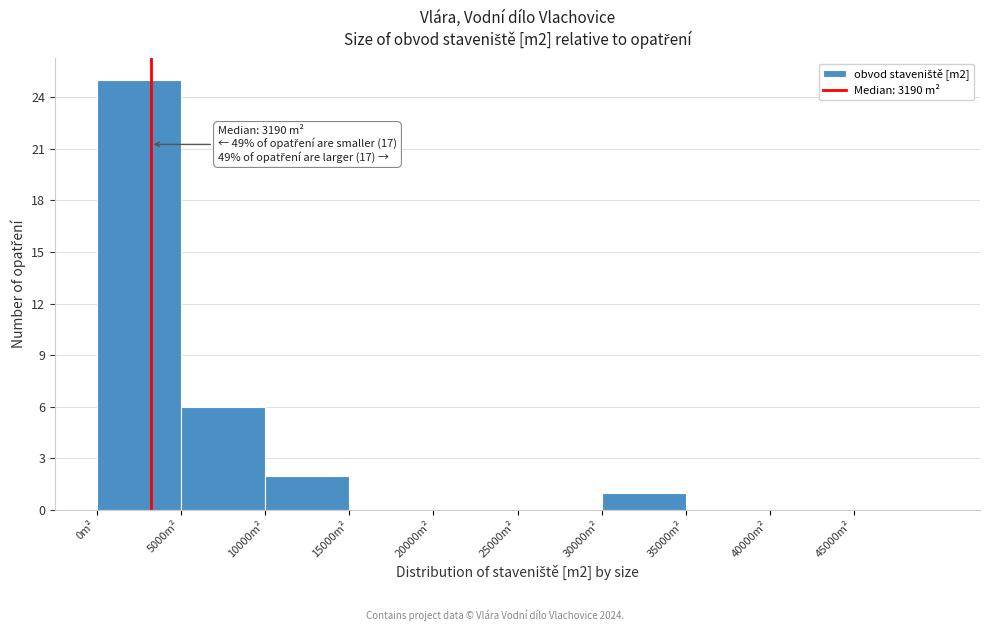

Which range on the x-axis has the tallest bar?

0 to 5000